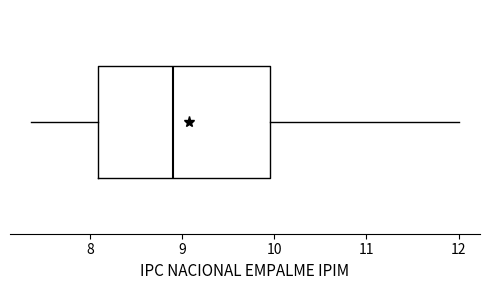

Where does the left whisker of the box end on the x-axis? The values are not printed on the chart, so give them approximately, as read against the axis.

7.4